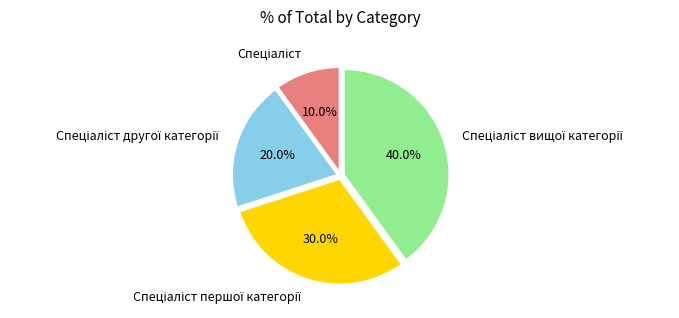

Is there a majority slice in this chart?

No